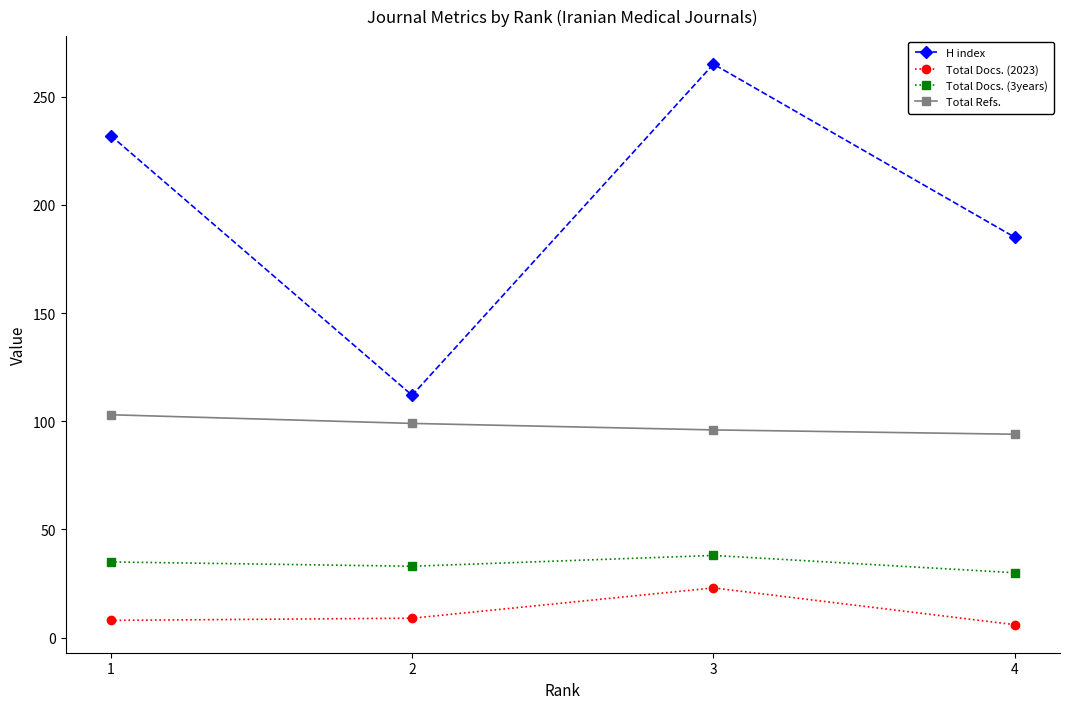

At 2, list the series in order from smallest to largest.

Total Docs. (2023), Total Docs. (3years), Total Refs., H index